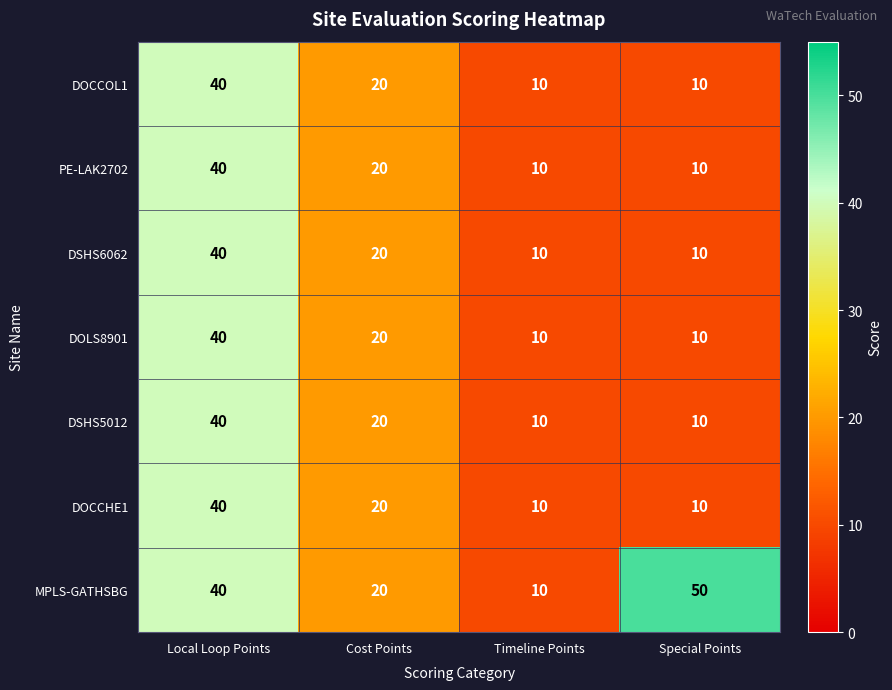

What is the difference between the maximum and second lowest values in the PE-LAK2702 series?

30